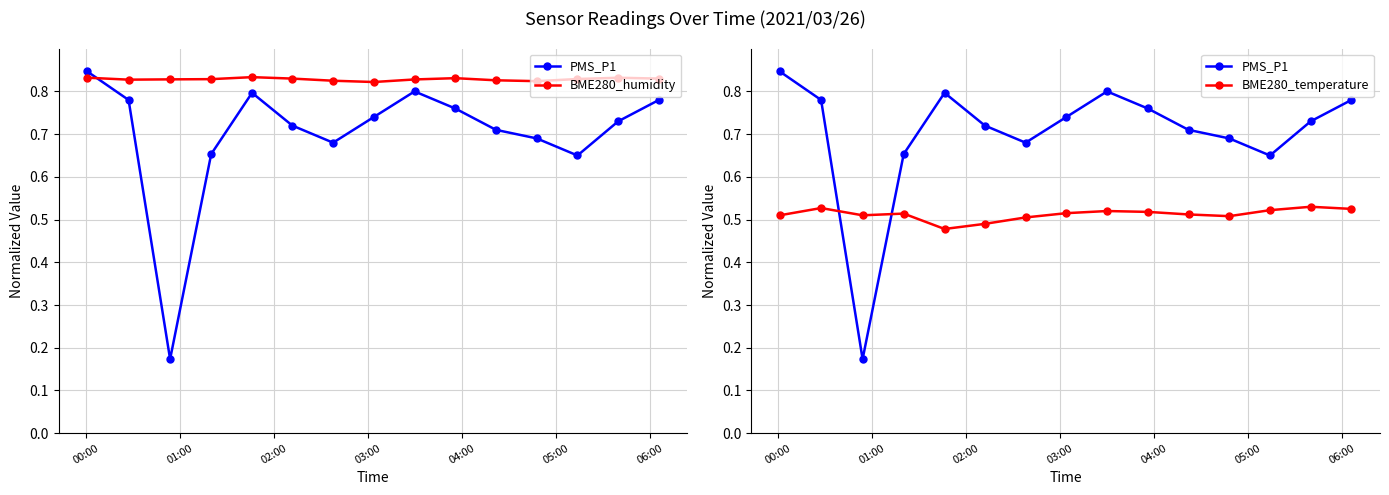

What is the minimum value shown in the chart?

0.2